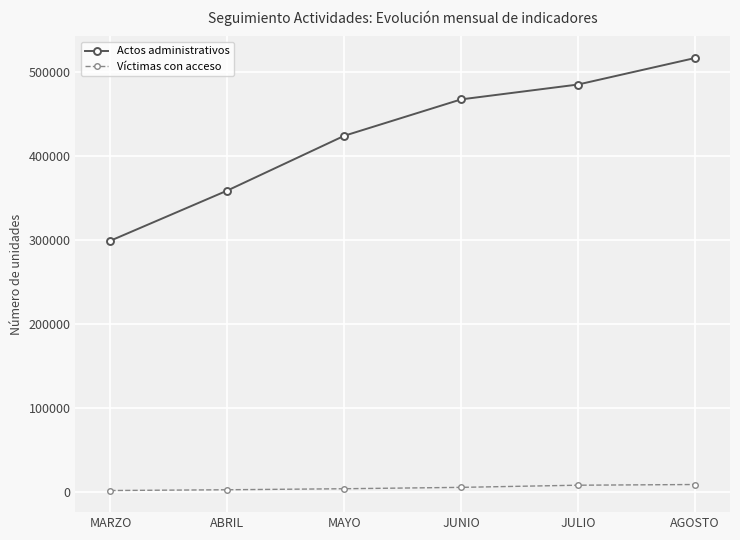

What is the total value across all series at MAYO?

427977